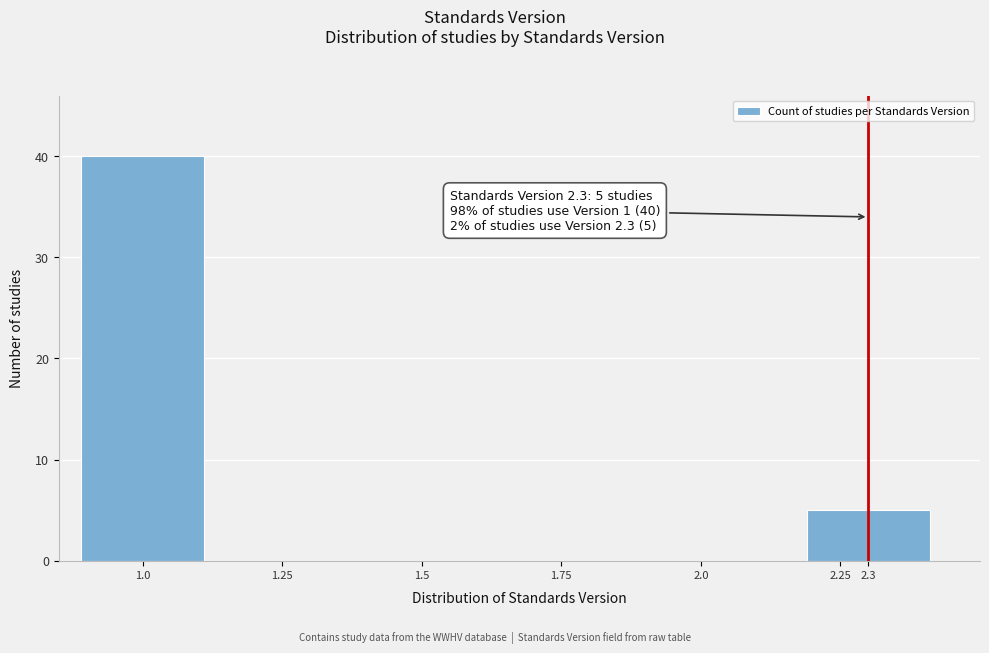

What is the sum of the values at 1.75 and 2.3?

5